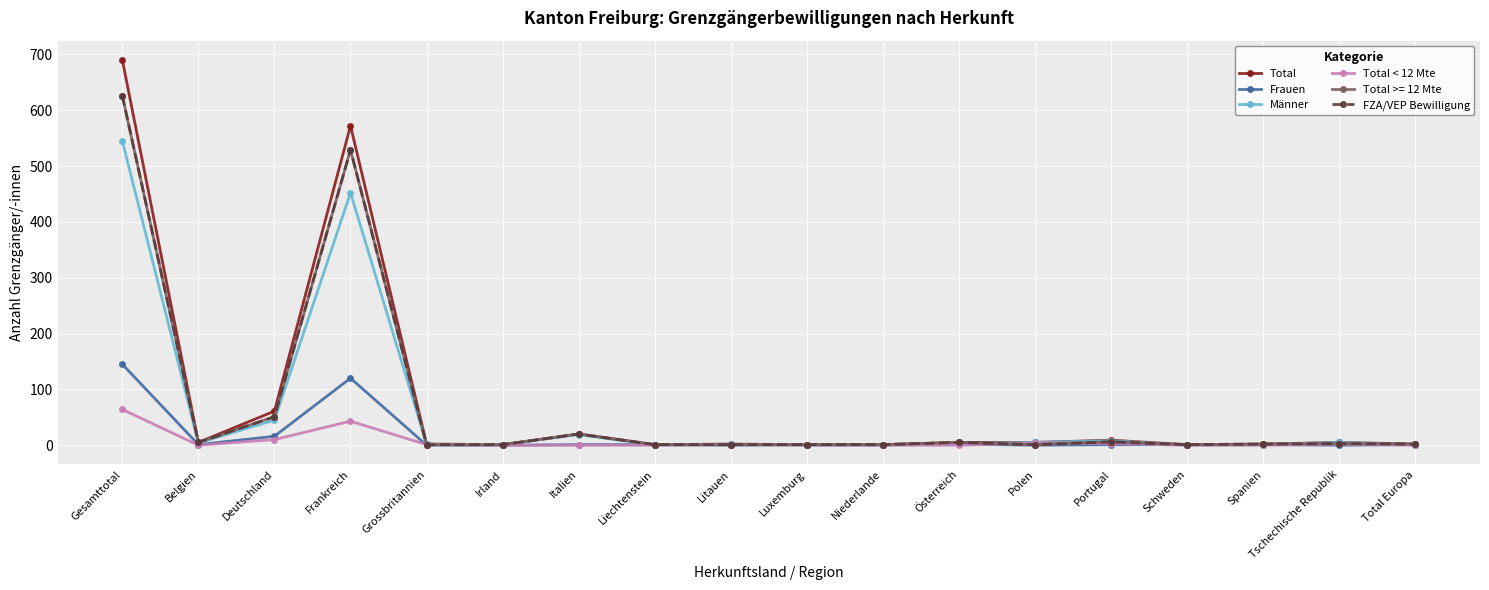

What is the lowest value of the Total series?

1